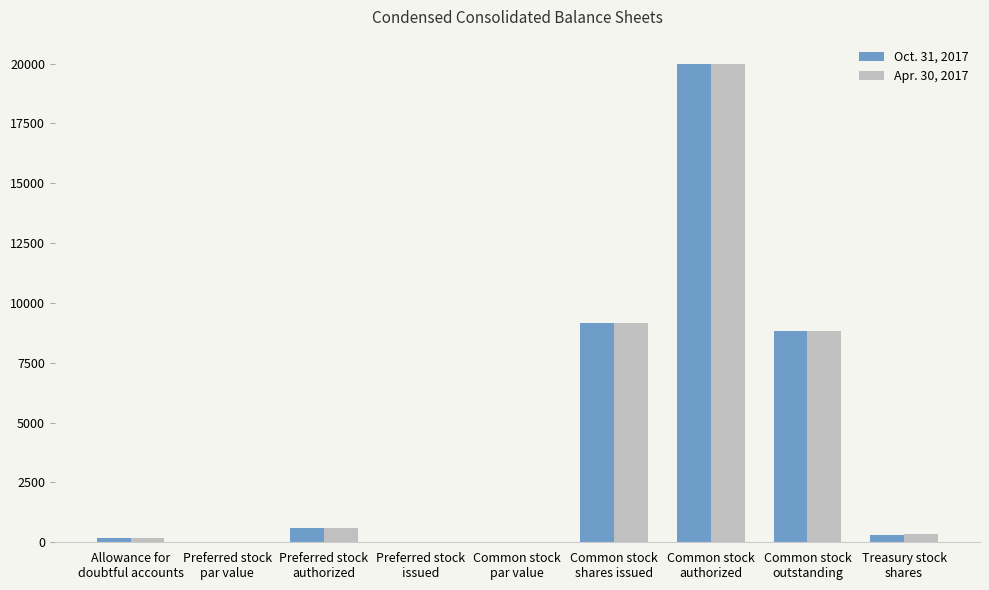

How many categories are shown in the chart?

9